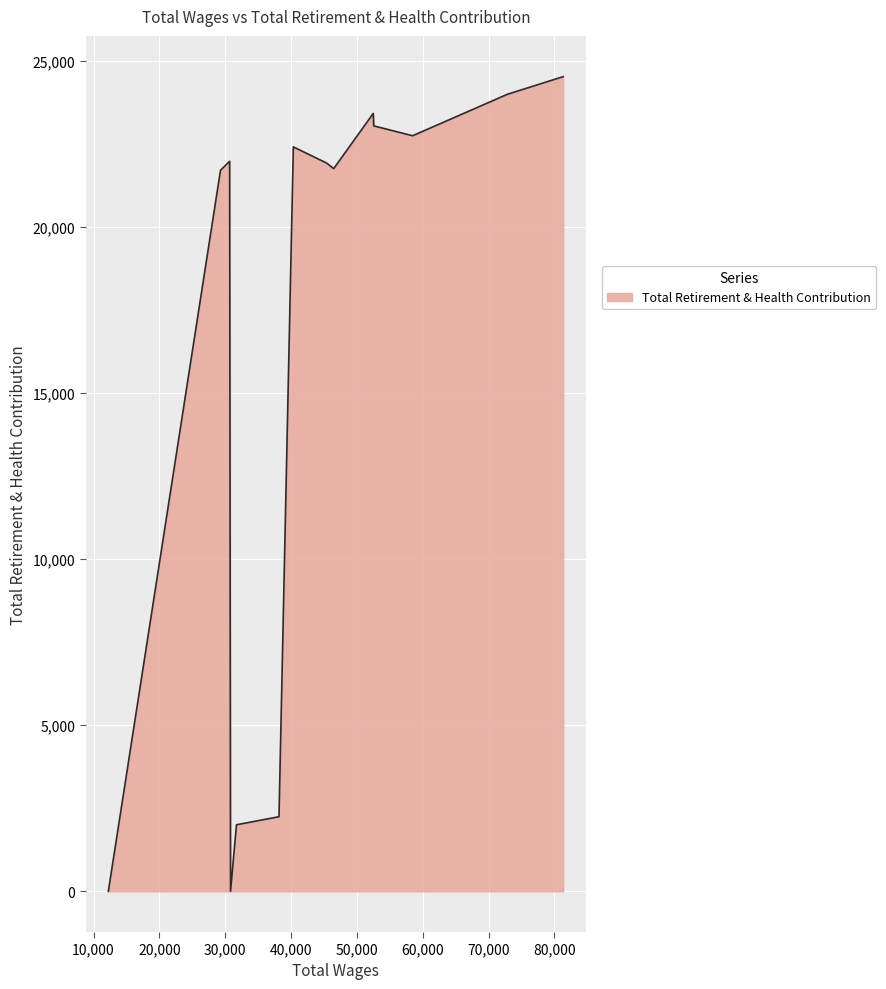

Does the chart have visible grid lines?

Yes